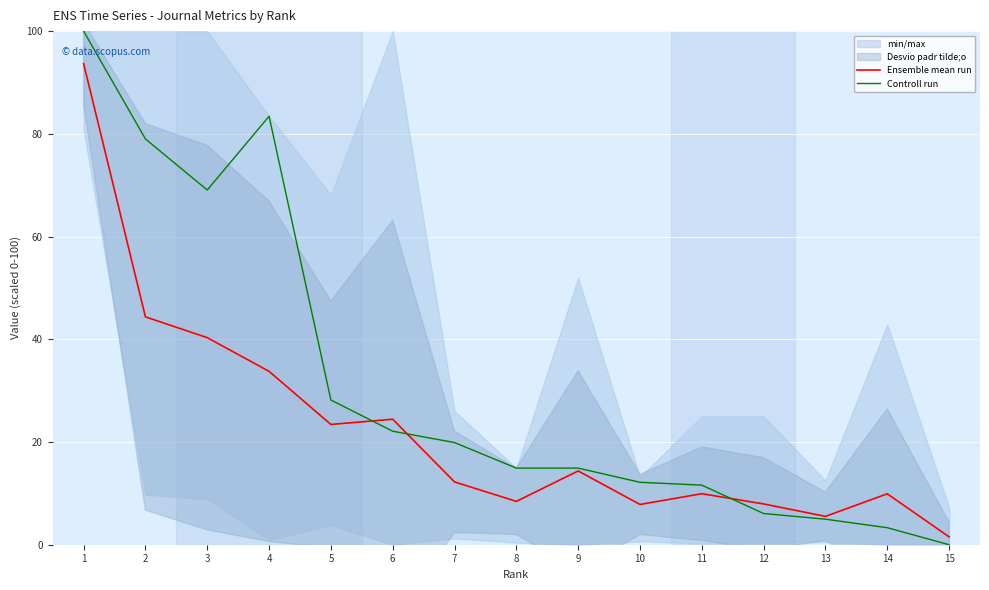

How many times do Ensemble mean run and Controll run cross each other?

3